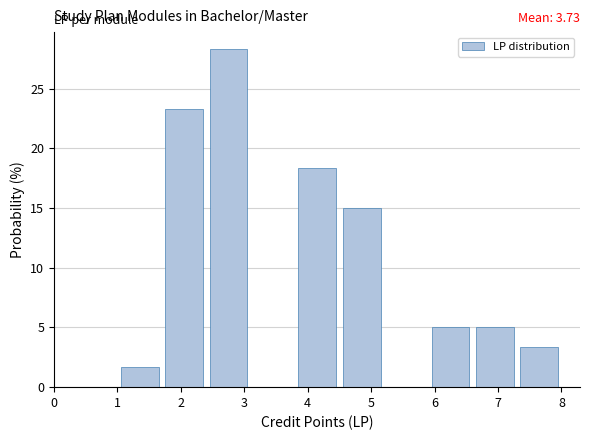

Which range on the x-axis has the tallest bar?

2.4 to 3.1